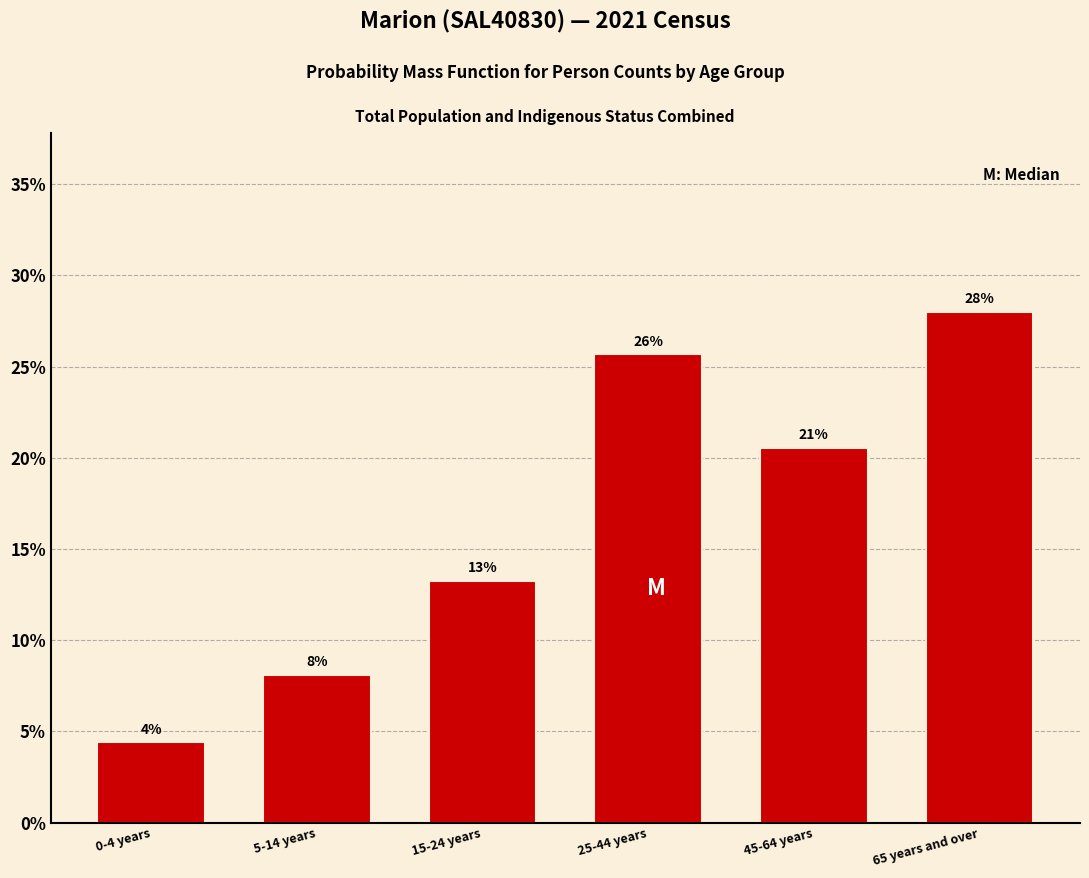

Are the bars horizontal?

No